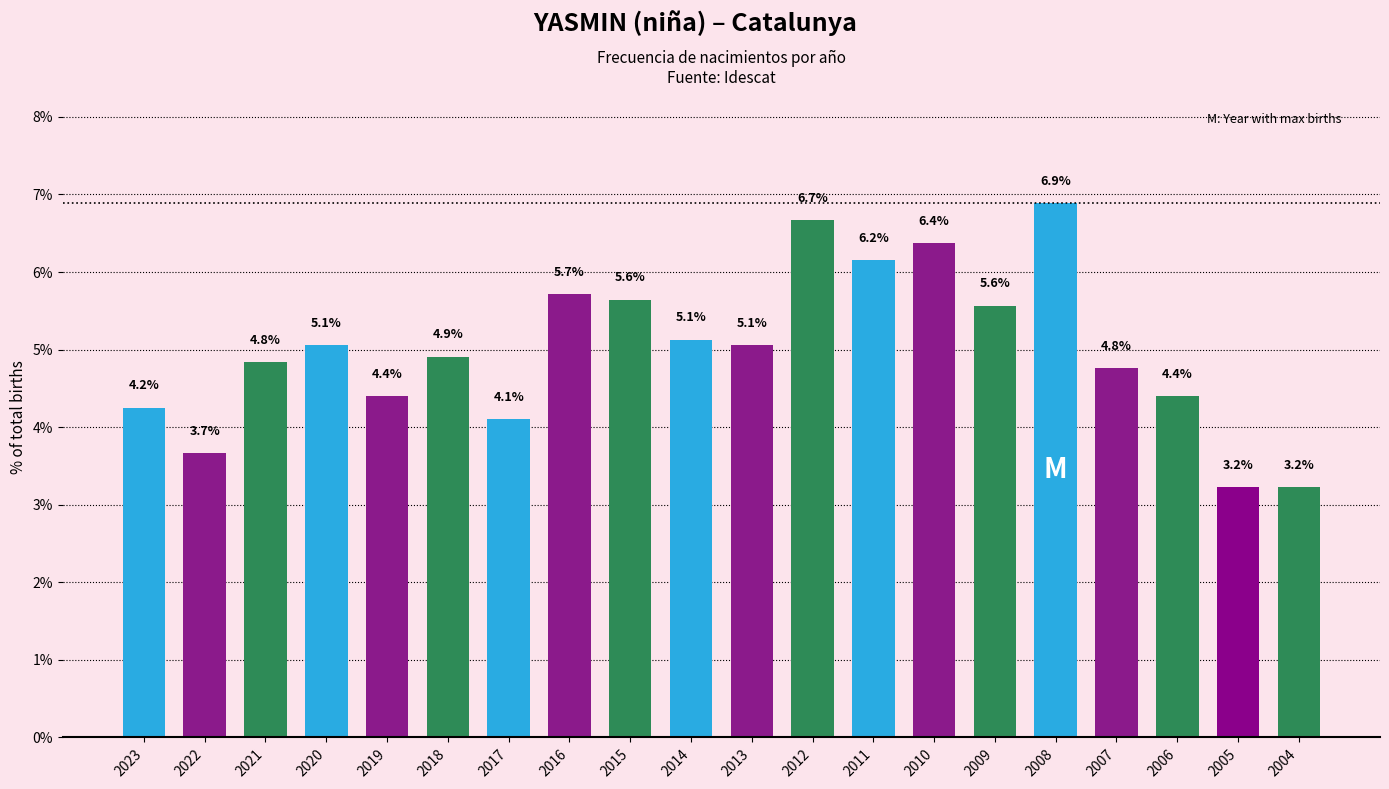

What is the greatest value displayed?

6.9